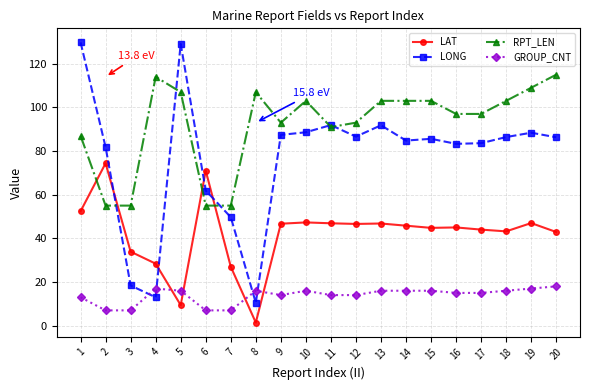

What are all the series names shown in the legend?

LAT, LONG, RPT_LEN, GROUP_CNT